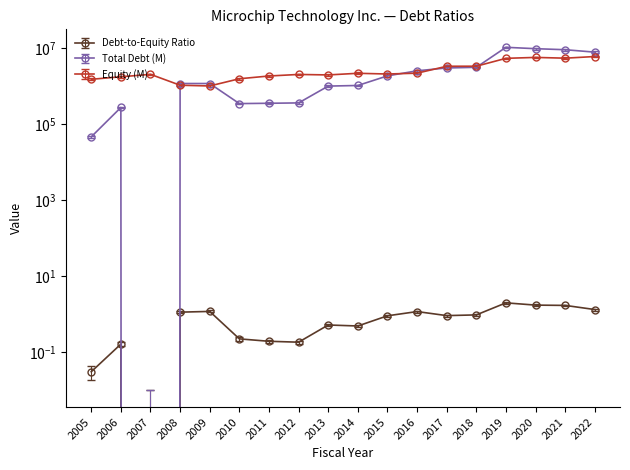

At how many categories does at least one series exceed 7106806?

4